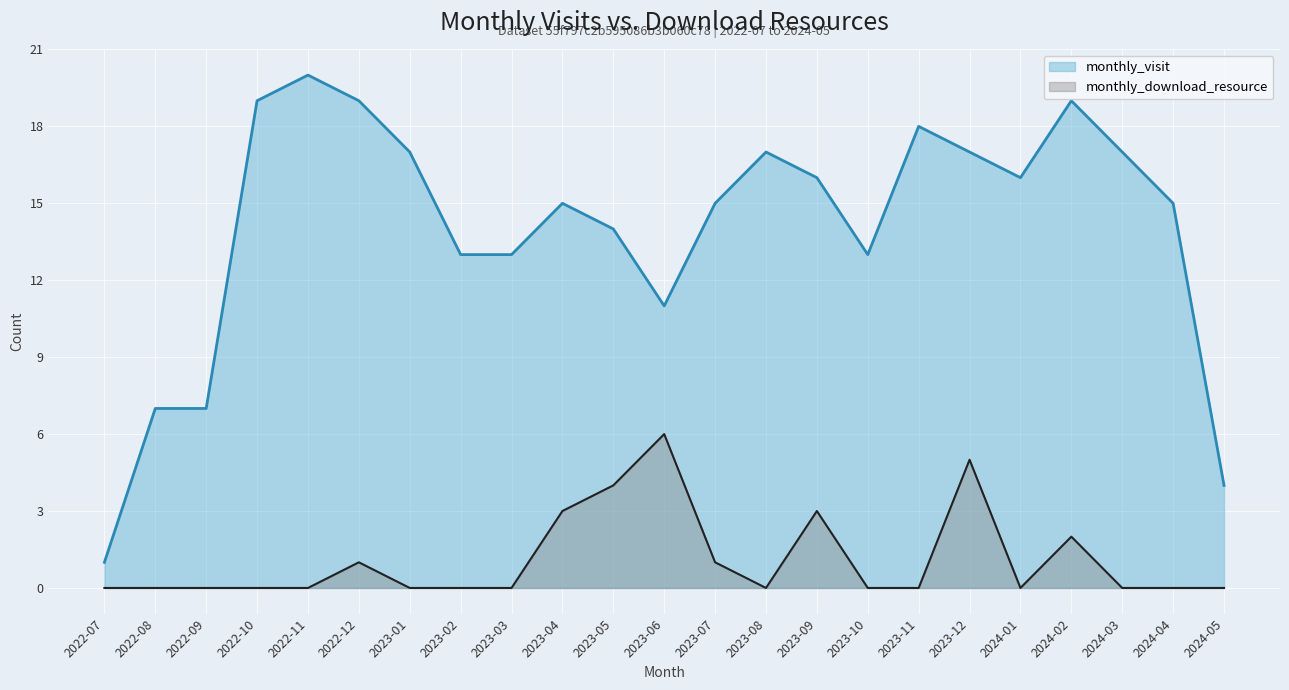

How many data points in monthly_download_resource are above 0?

8